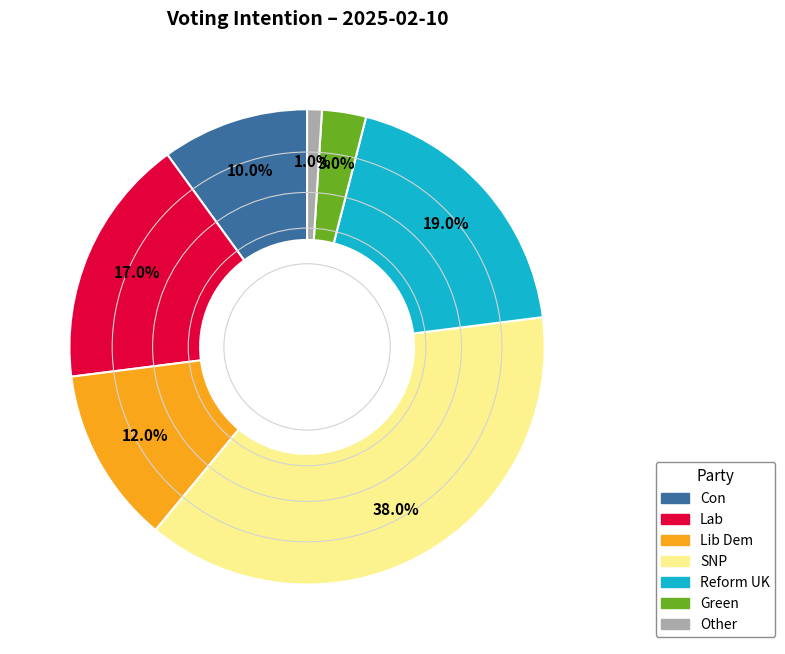

Is Other the majority of the pie?

No